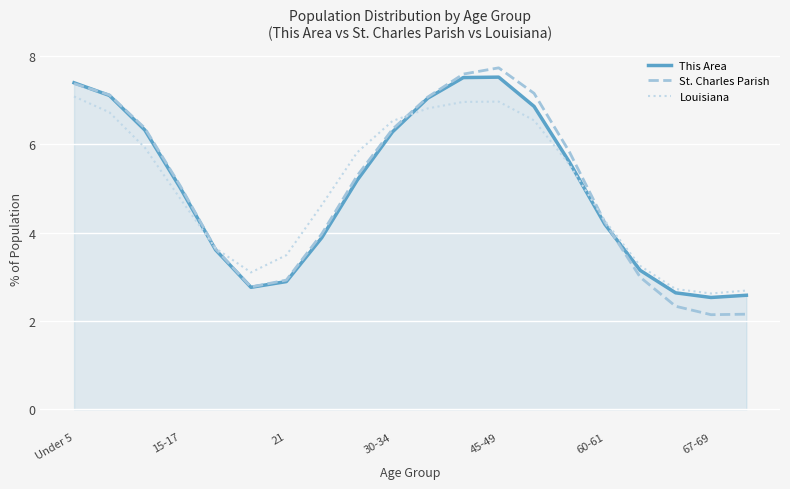

What is the greatest value displayed?

7.7